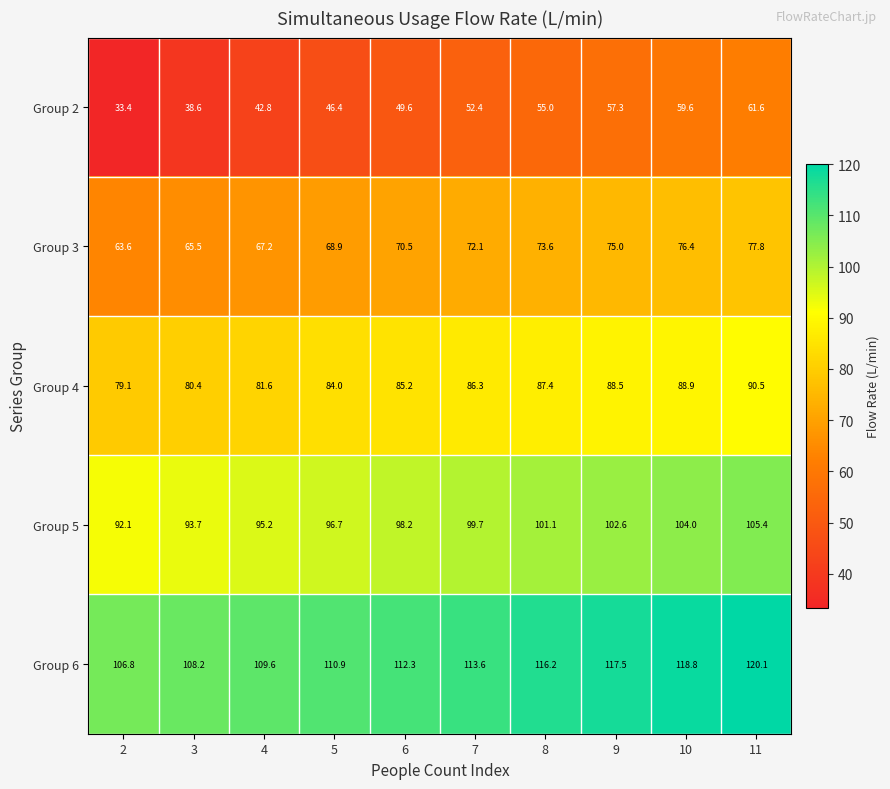

Which series has the largest total across all categories?

Group 6